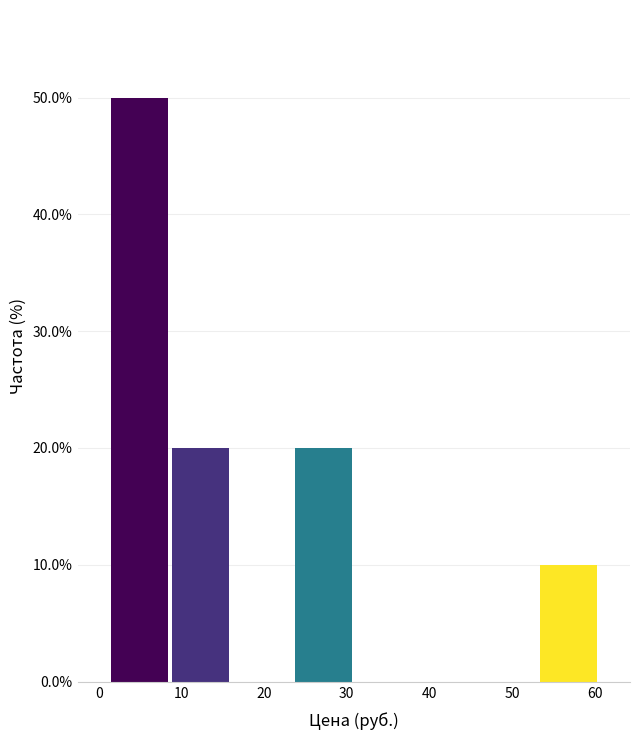

Reading left to right, transcribe this chart: for each bar, give the range it covers on the x-axis and its height. Neither the bar edges nor the heights are printed on the chart, so give them approximately, as read against the axes.

1 to 9: 50
9 to 16: 20
16 to 23: 0
23 to 31: 20
31 to 38: 0
38 to 46: 0
46 to 53: 0
53 to 61: 10